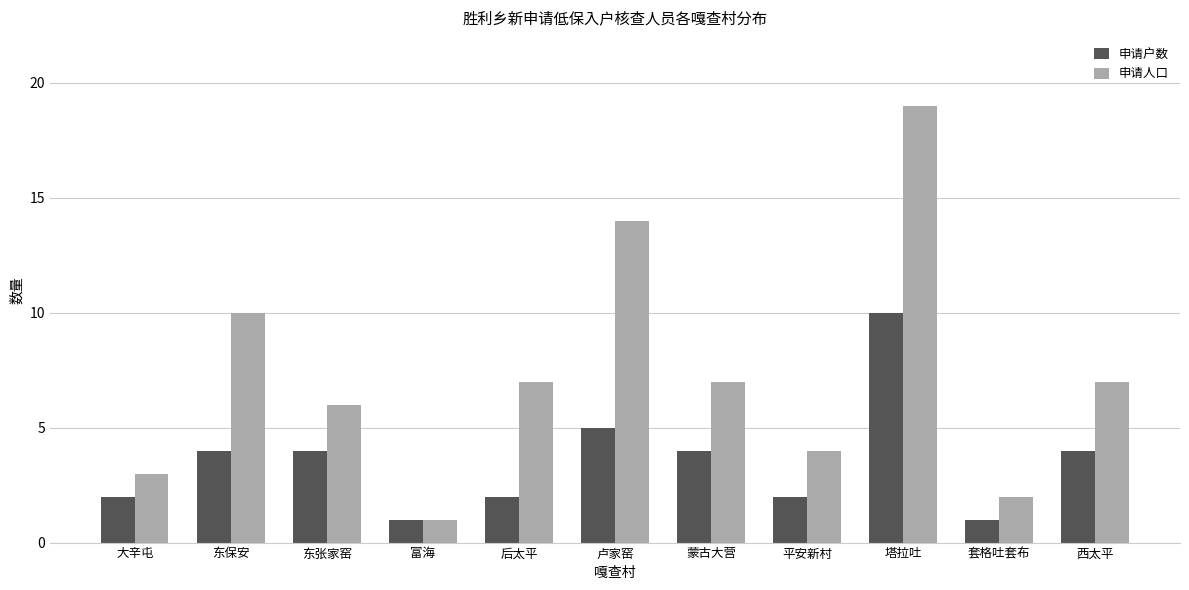

How many series are shown in this chart?

2